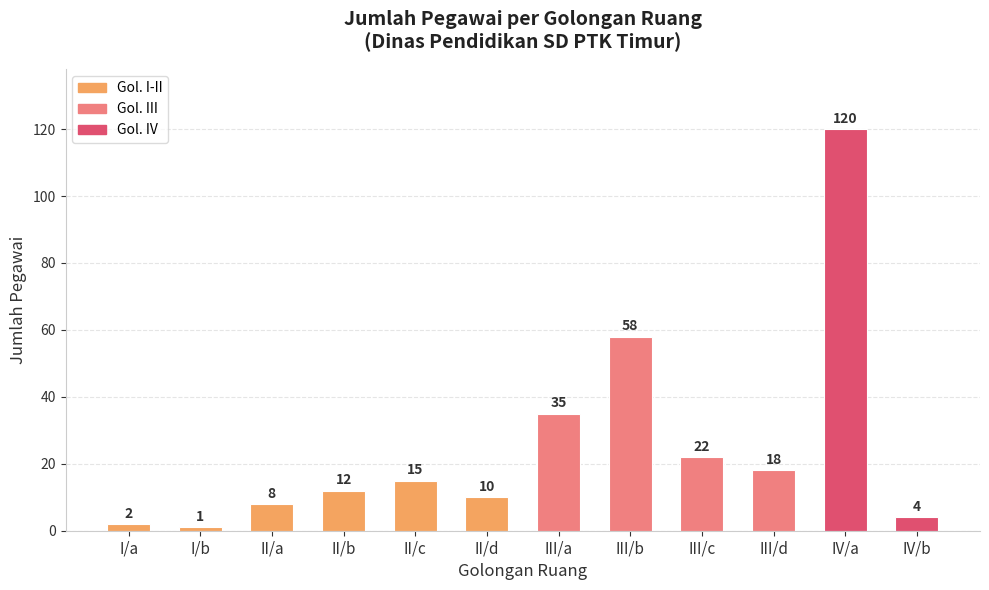

What is the sum of all values?

305